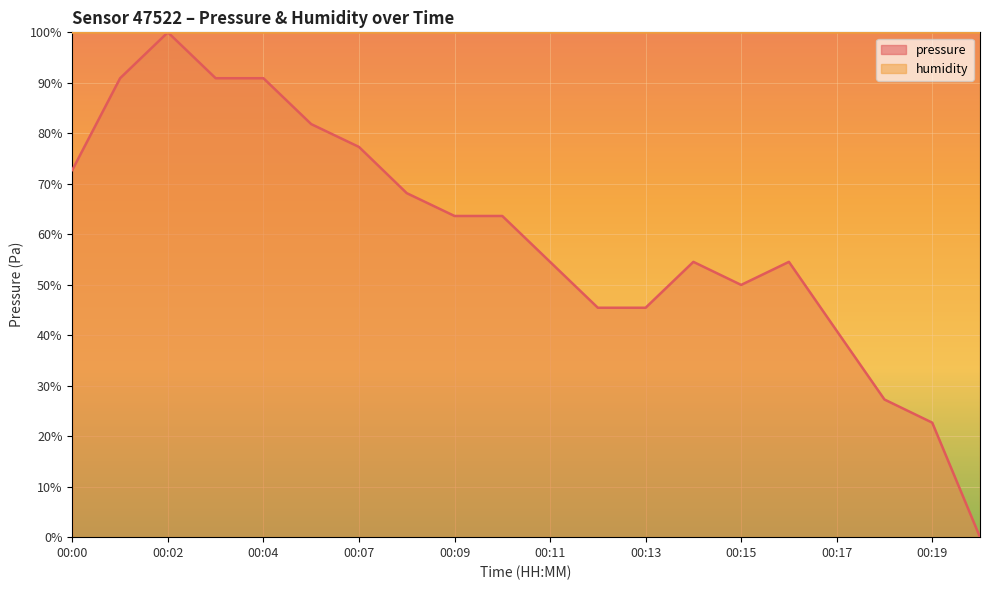

Reading right to left, transcribe all the data shown in this chart.

00:20=0.0	00:19=22.7	00:18=27.3	00:17=40.9	00:16=54.5	00:15=50.0	00:14=54.5	00:13=45.4	00:12=45.4	00:11=54.5	00:10=63.6	00:09=63.6	00:08=68.1	00:07=77.3	00:06=81.8	00:04=90.9	00:03=90.9	00:02=100.0	00:01=90.9	00:00=72.7